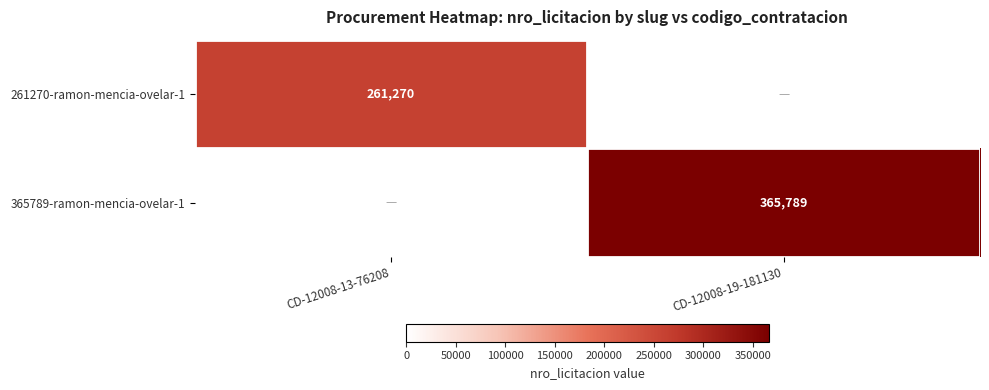

Is it true that 365789-ramon-mencia-ovelar-1 equals 640100 at CD-12008-19-181130?

False